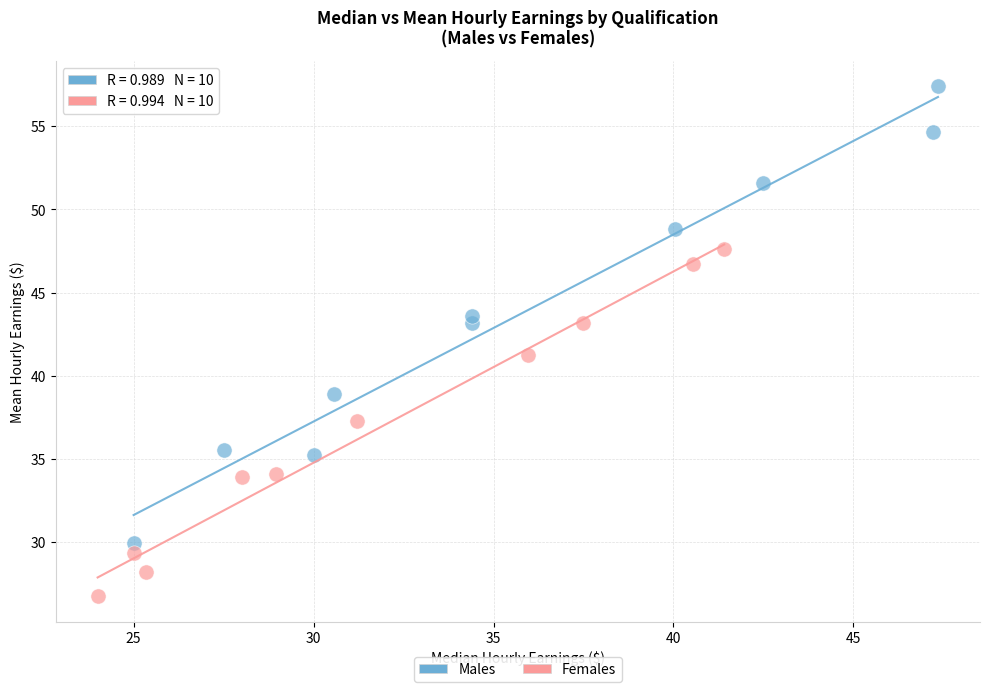

Which series contains the lowest Y value?

Females